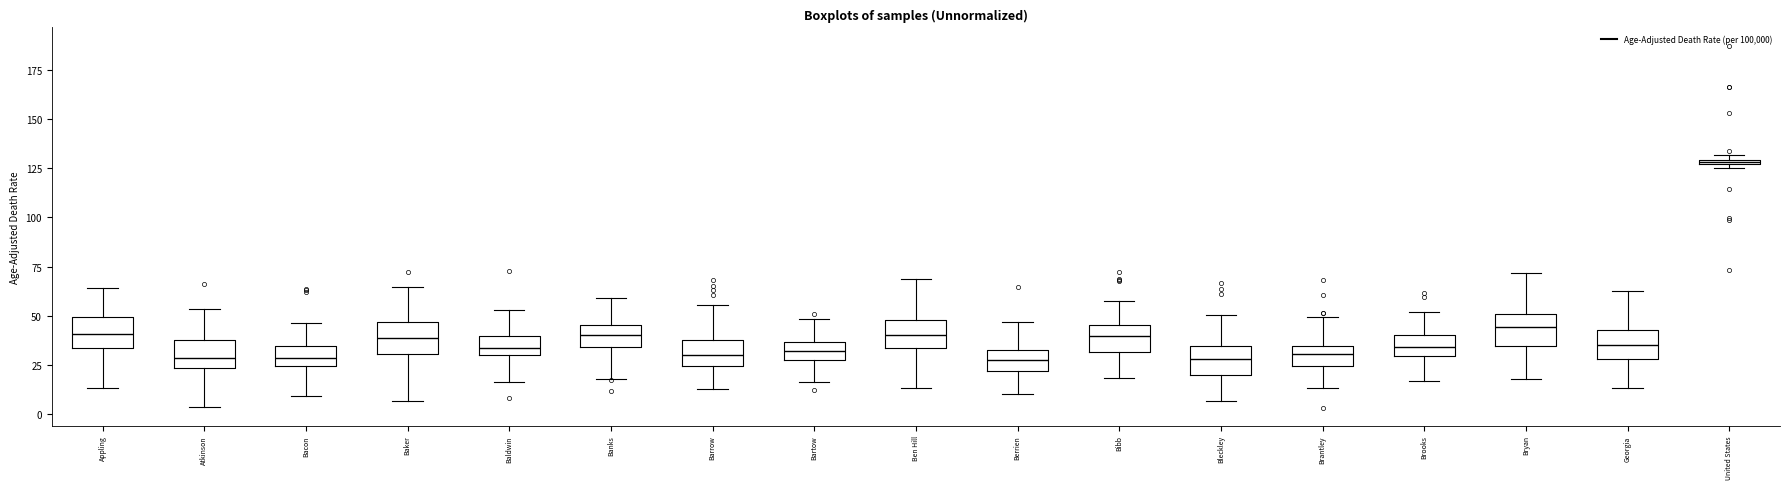

Where is the lower edge of the box for Berrien on the y-axis? The values are not printed on the chart, so give them approximately, as read against the axis.

20